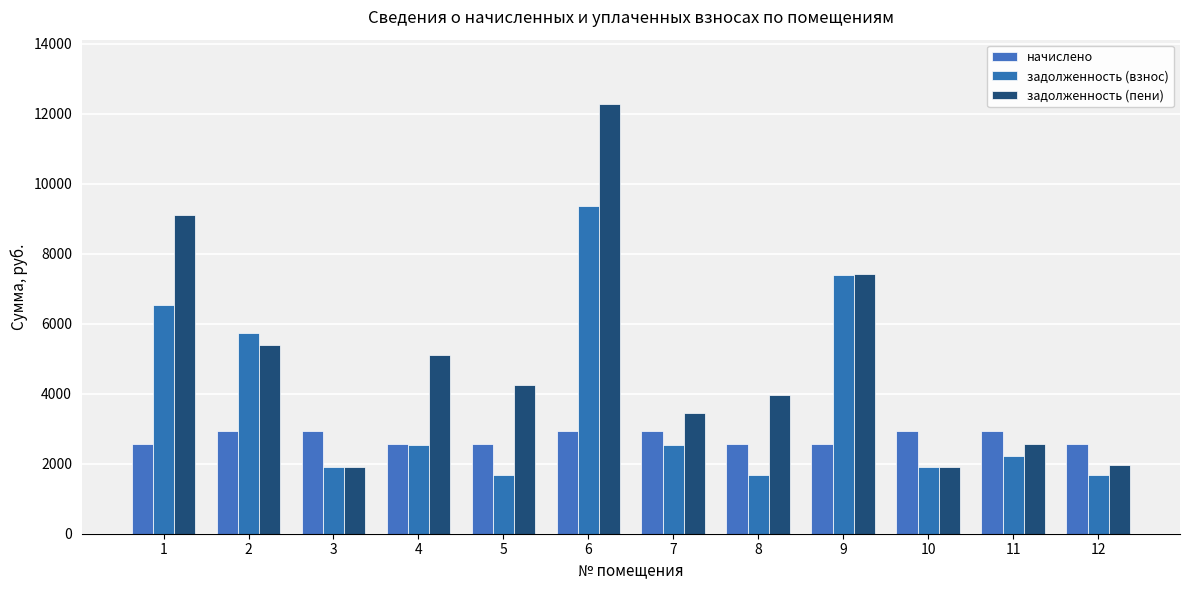

At which label does задолженность (пени) reach its minimum?

10